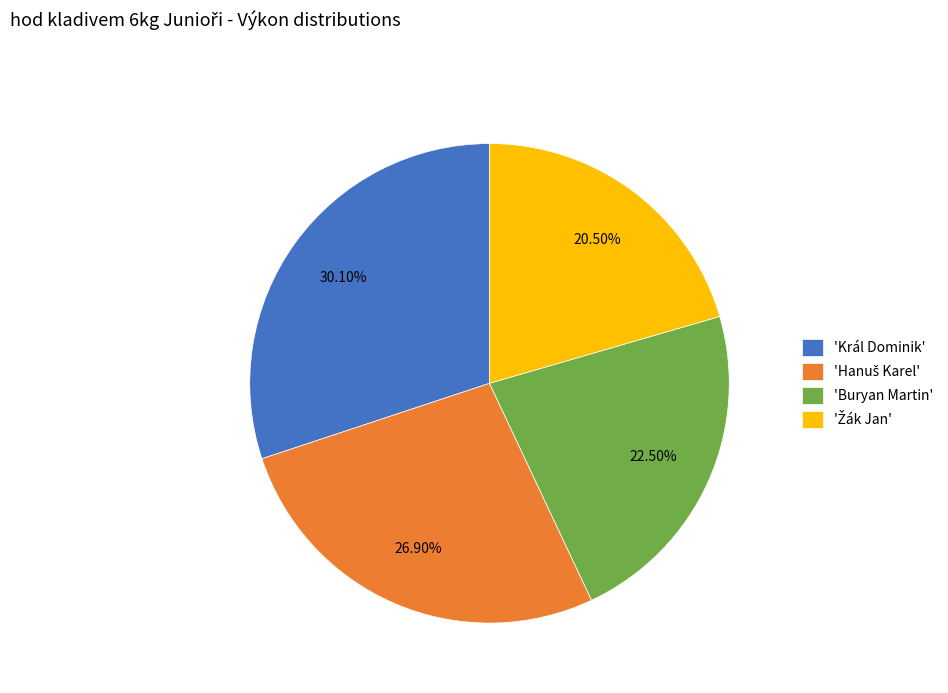

Combined, do 'Buryan Martin' and 'Král Dominik' account for over 50%?

Yes